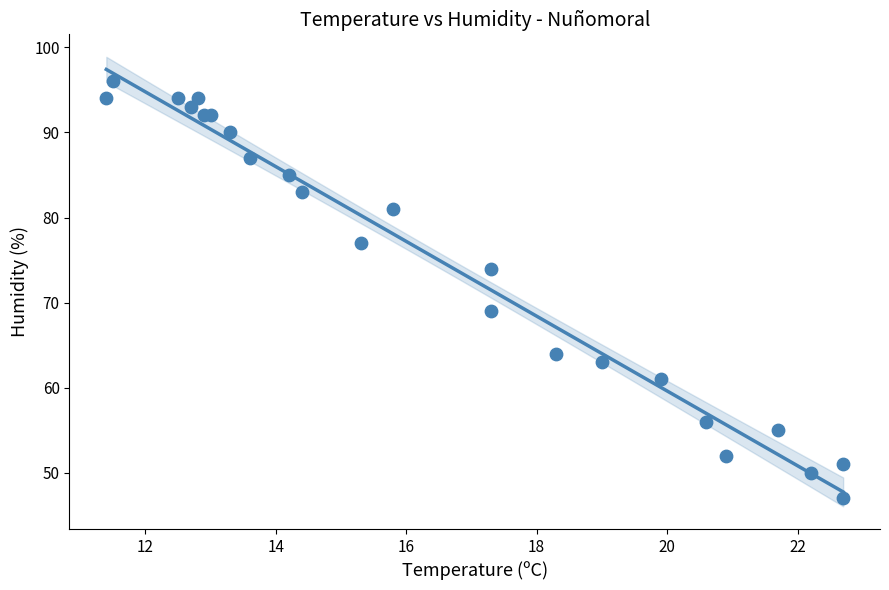

What Y value in the scatter plot is closest to 71?

69